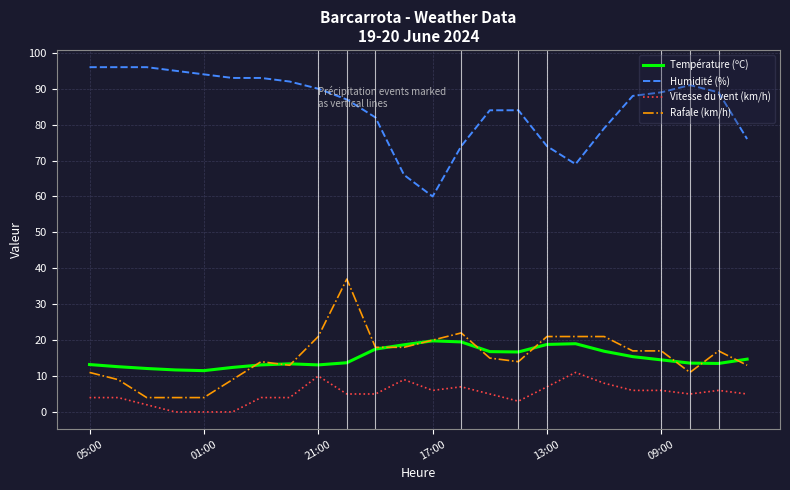

True or false: Vitesse du vent (km/h) and Humidité (%) cross at least once.

False